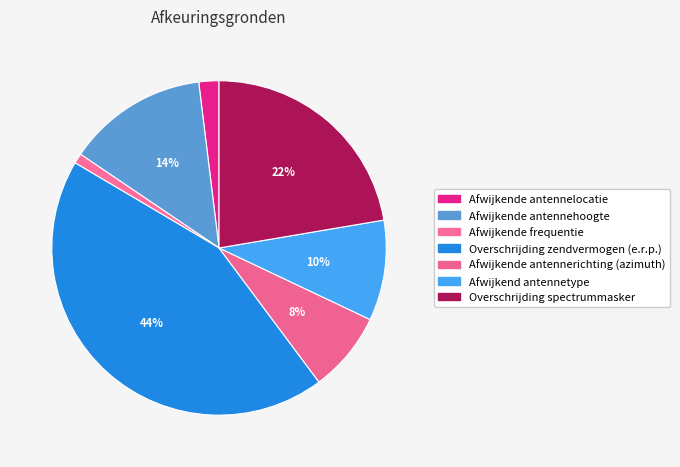

Count the number of slices in the pie.

7